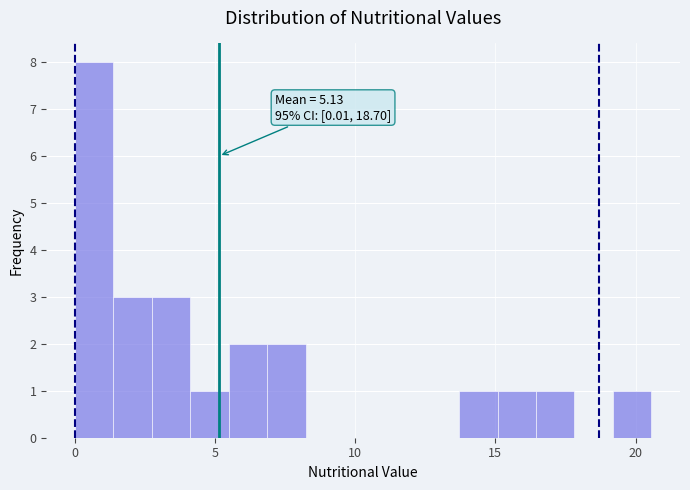

Around what value on the x-axis is the tallest bar? Give the approximate position of its centre, as read against the axis.

0.5